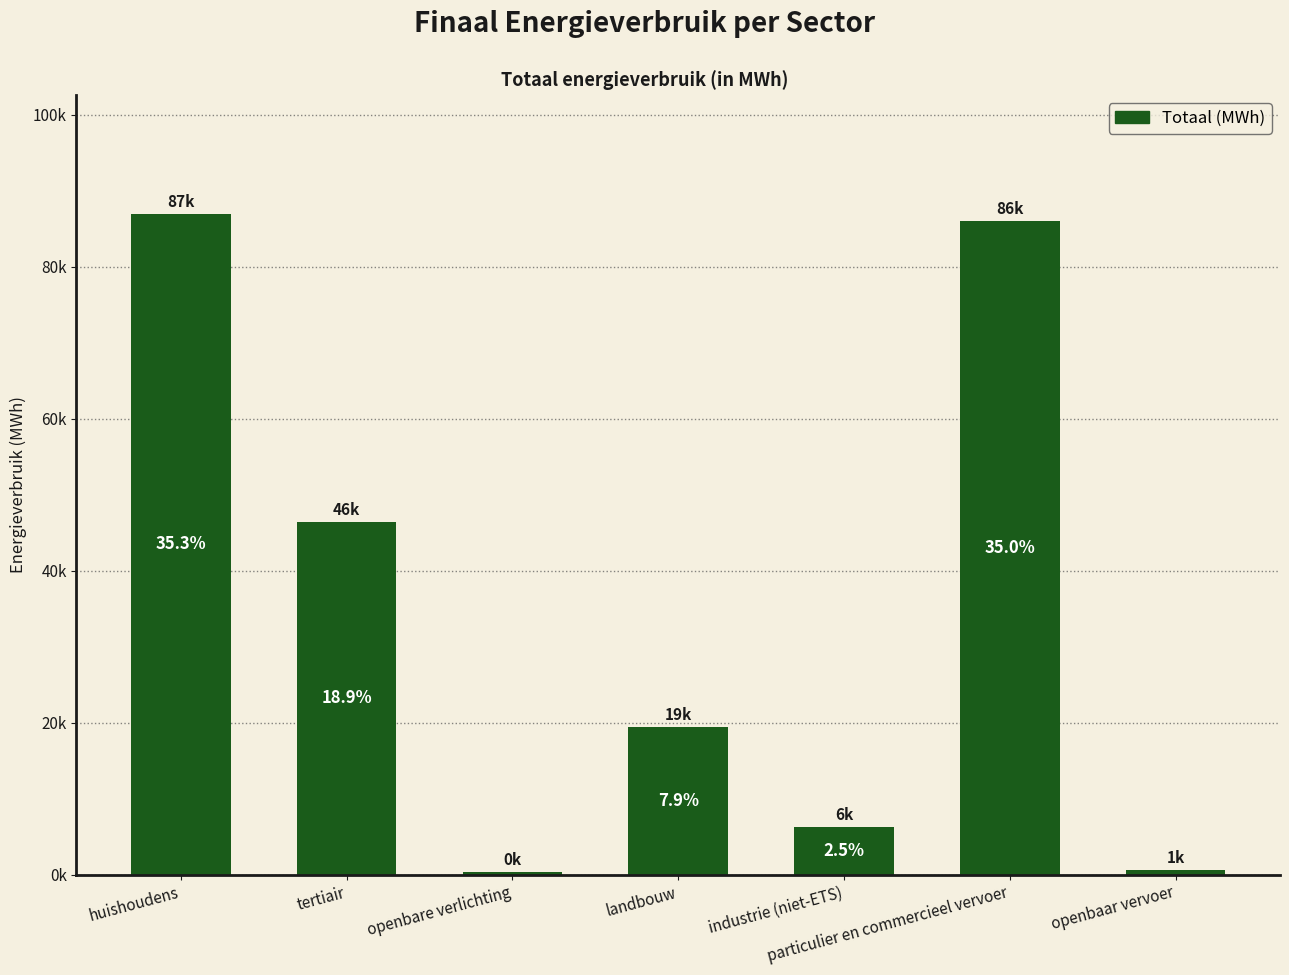

Reading left to right, extract all data points from this chart.

86962.4	46440.8	416.5	19403.0	6271.6	86097.3	648.6